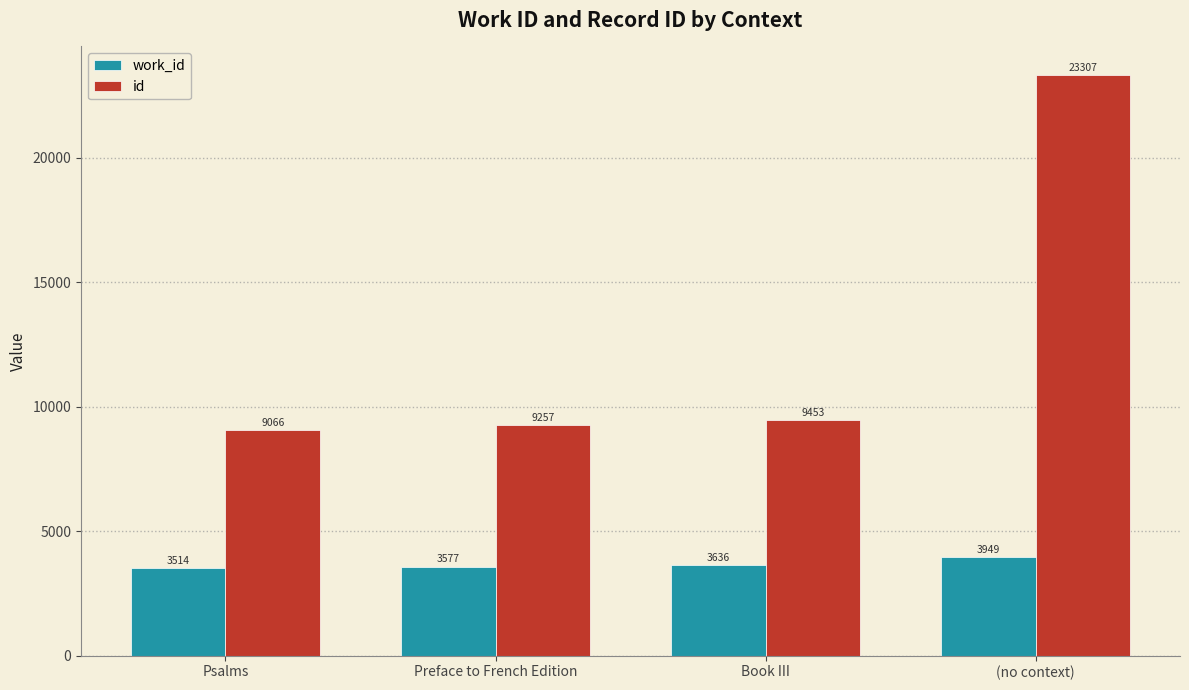

How many values in the id series are below 9453?

2